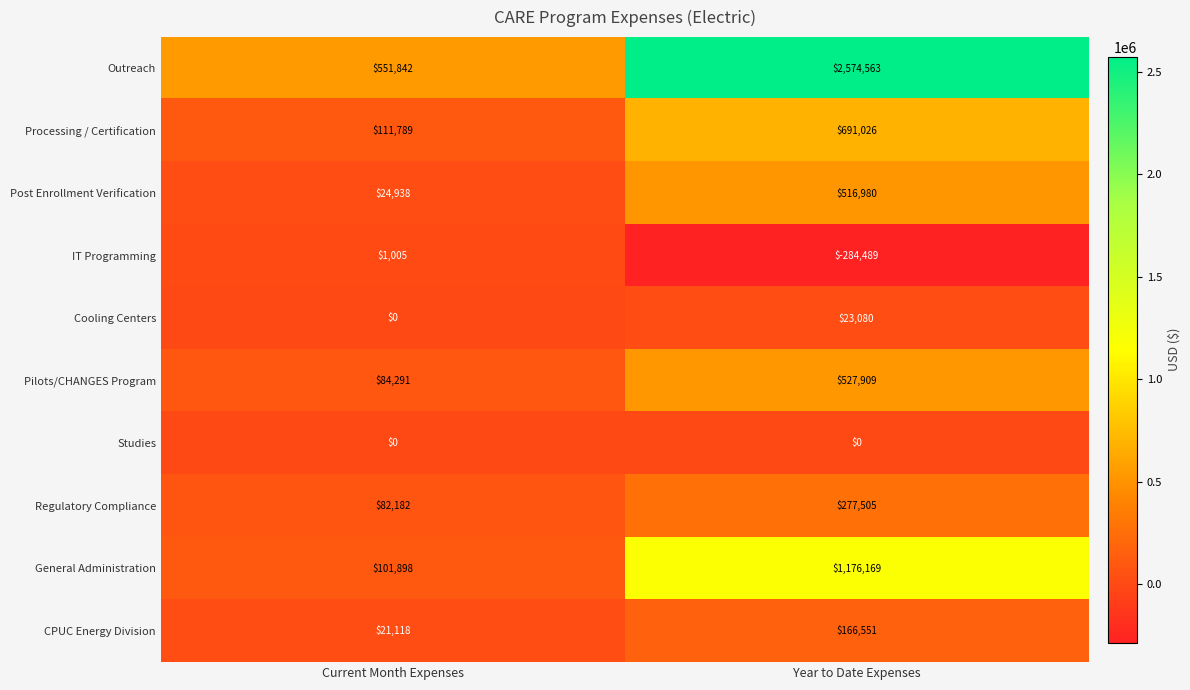

How many negative values does the IT Programming series have?

1